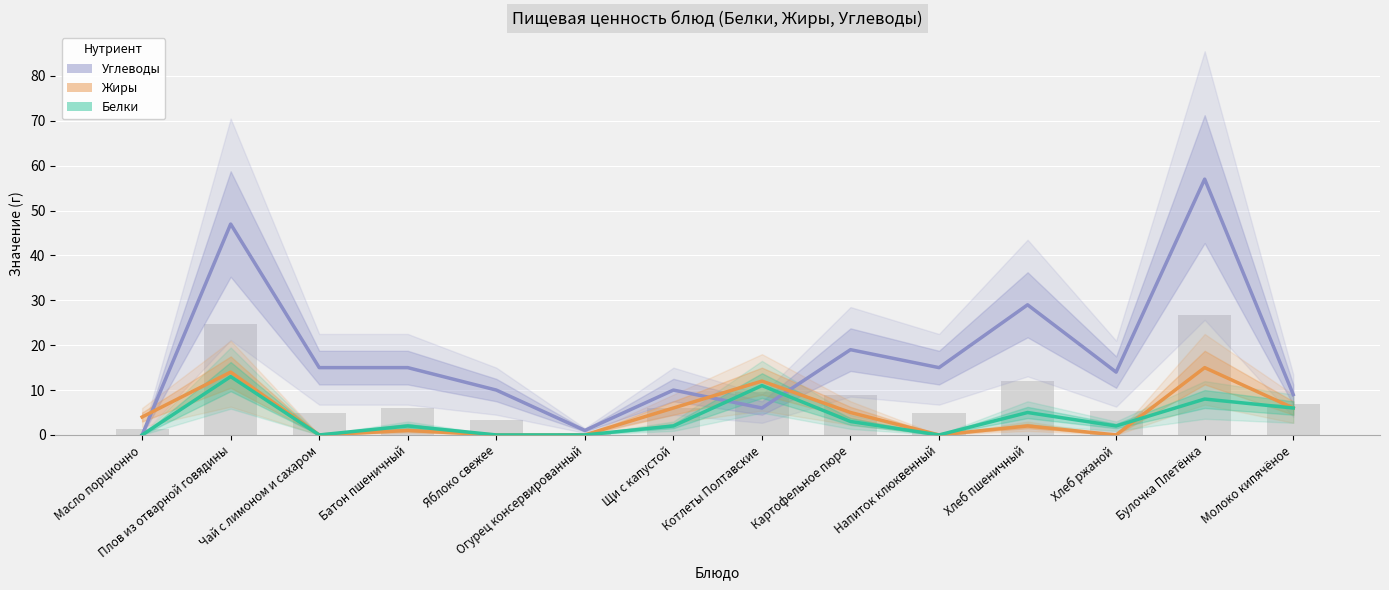

What is the spread (max minus min) of values at Хлеб пшеничный?

27